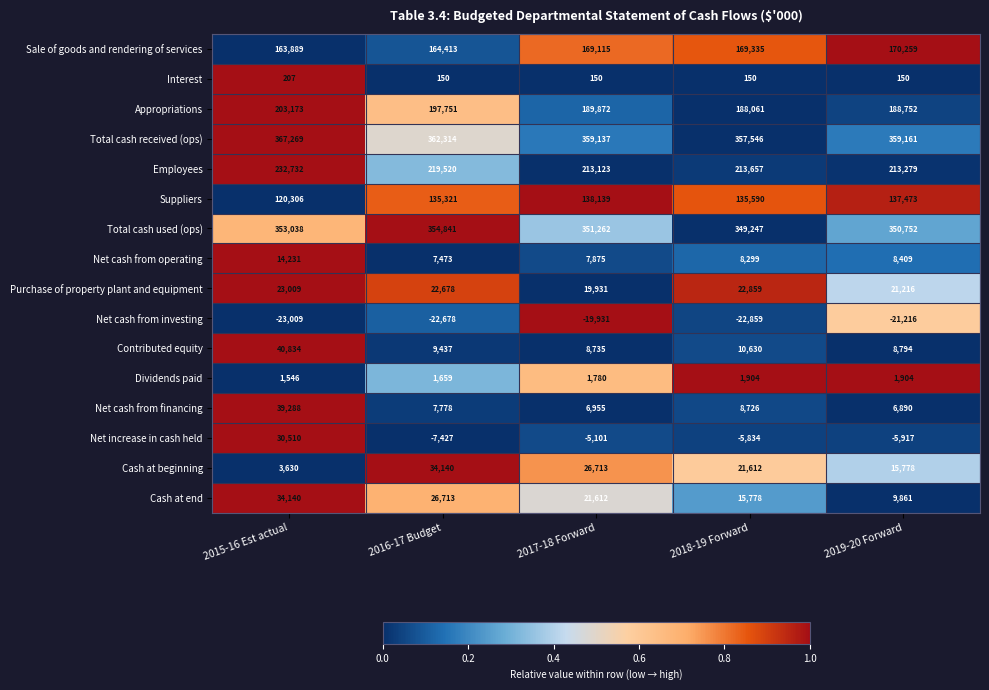

What is the minimum value for Contributed equity?

8735